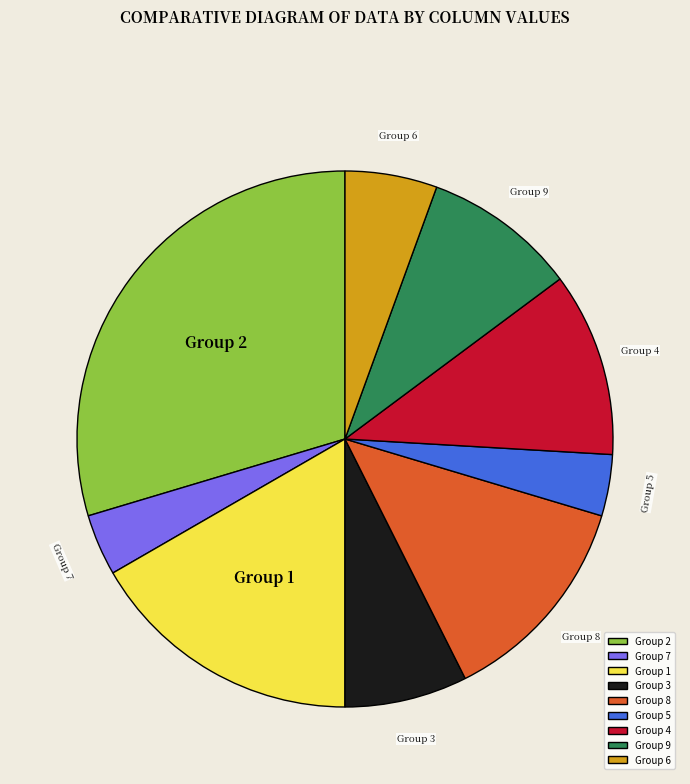

Count the number of slices in the pie.

9